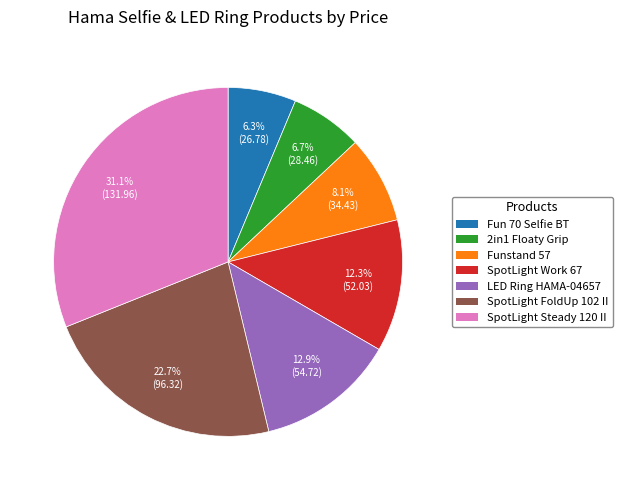

Is there a majority slice in this chart?

No